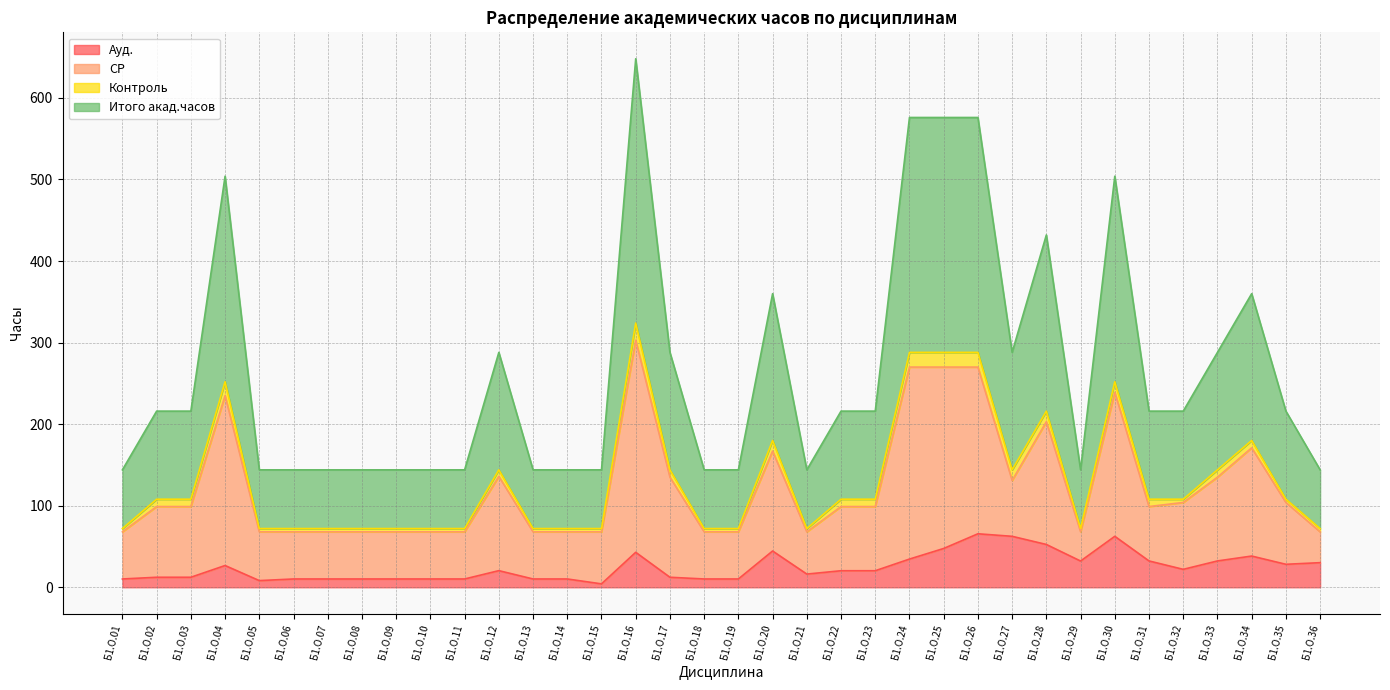

What is the smallest value displayed?

4.2